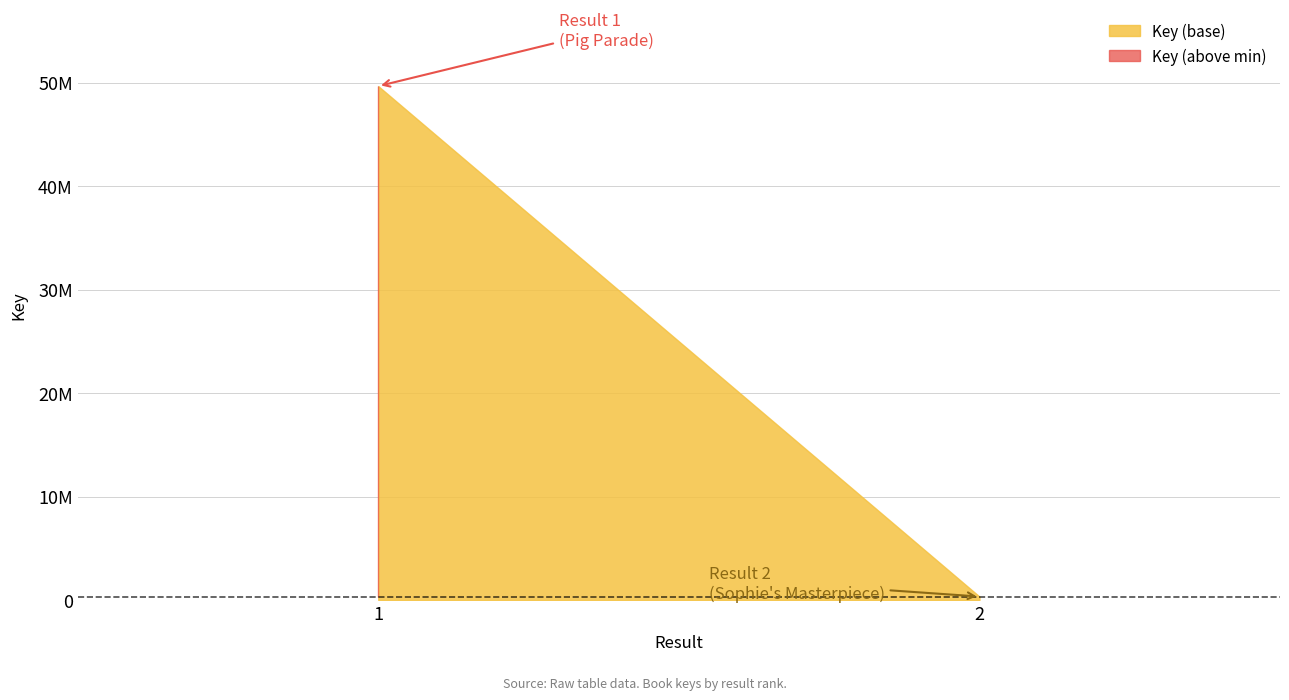

Reading left to right, list all the values displayed in this chart.

1=49649706	2=335591